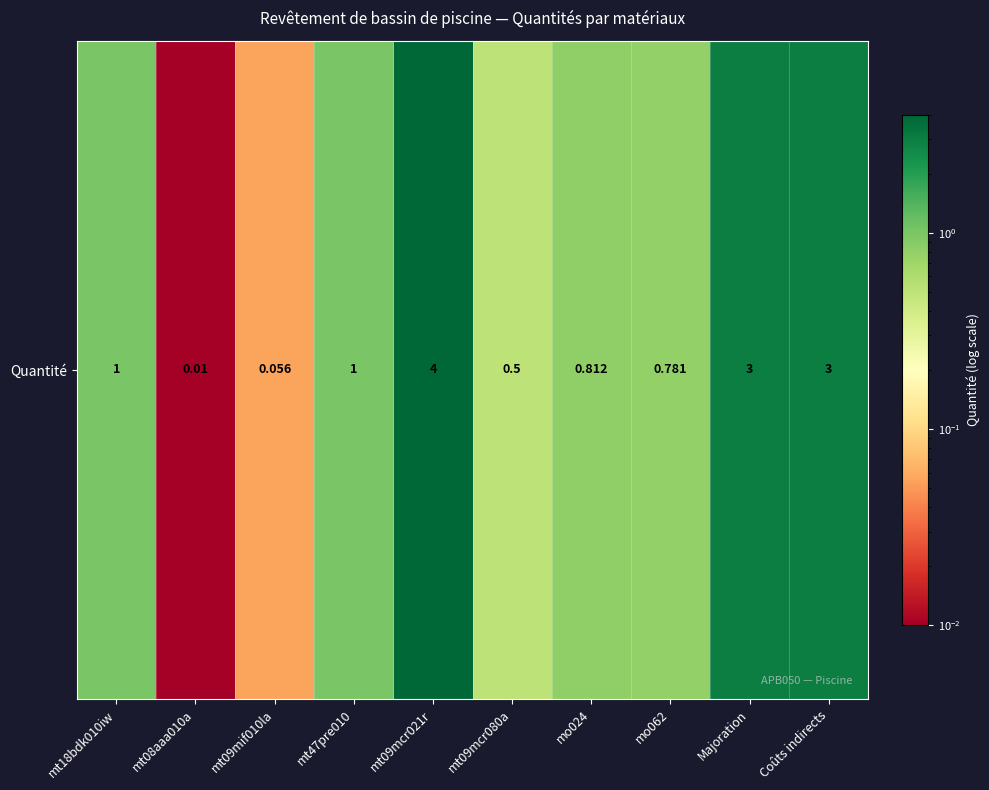

Reading right to left, what are all the values shown in this chart?

3.0	3.0	0.8	0.8	0.5	4.0	1.0	0.1	0.0	1.0